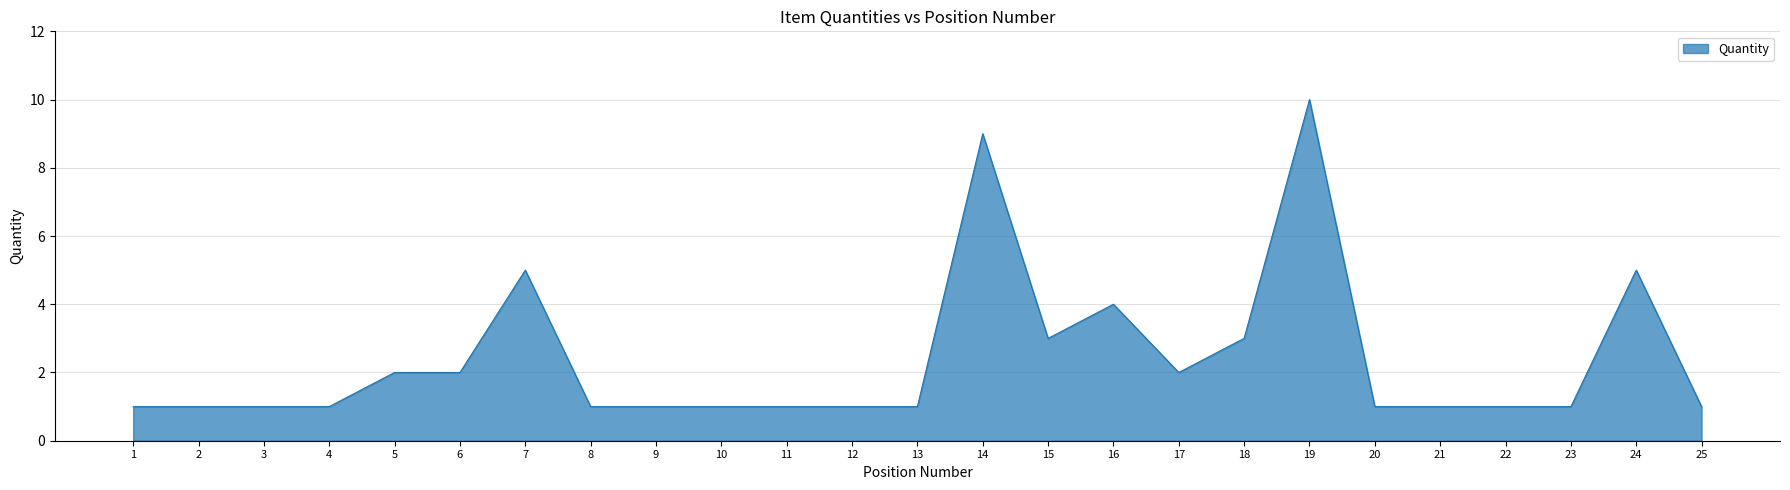

Which has a higher value, 18 or 17?

18